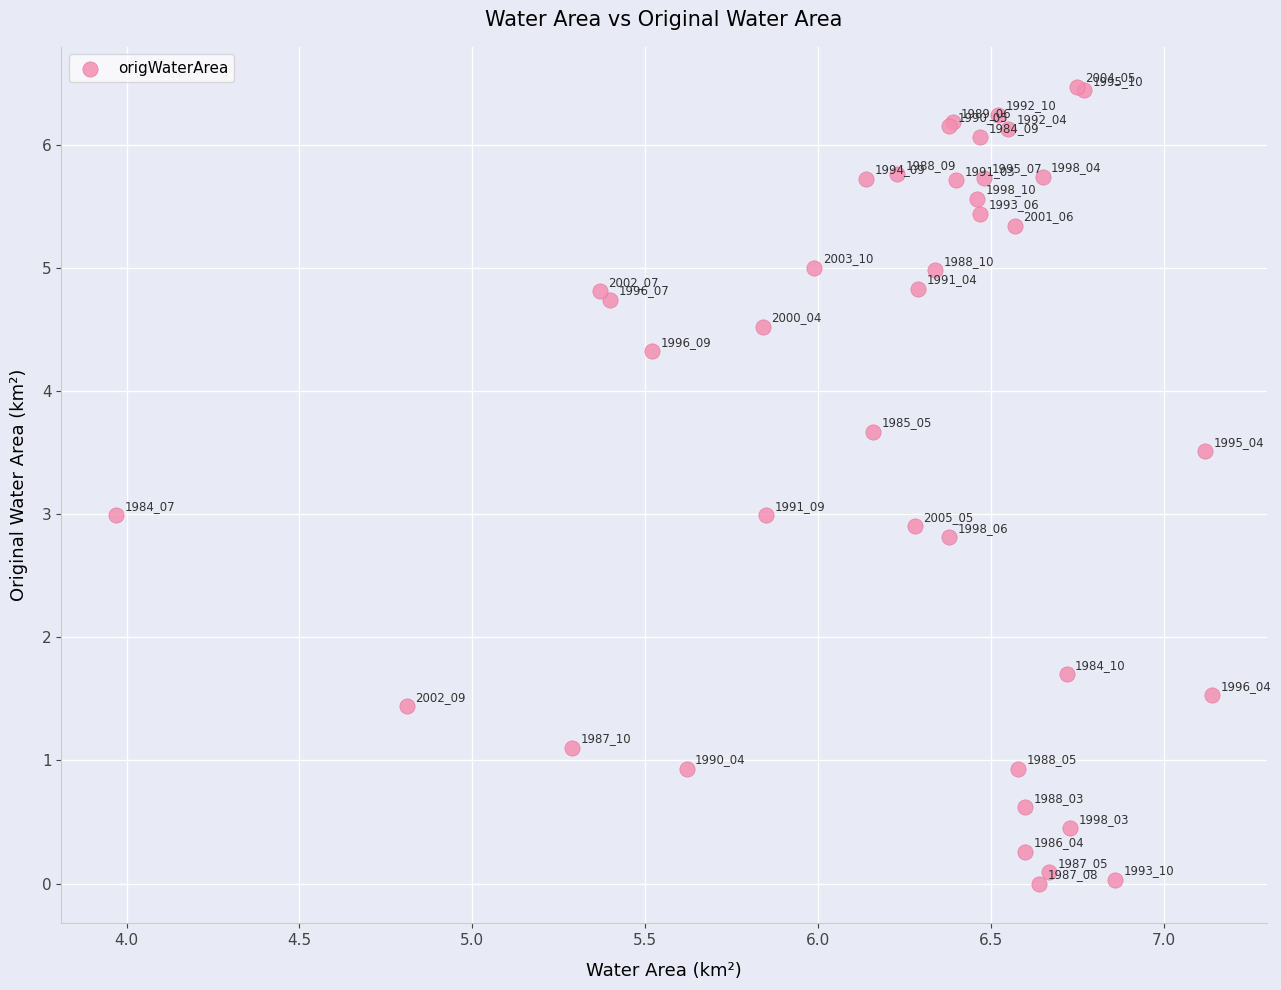

What Y value in the scatter plot is closest to 3?

3.0